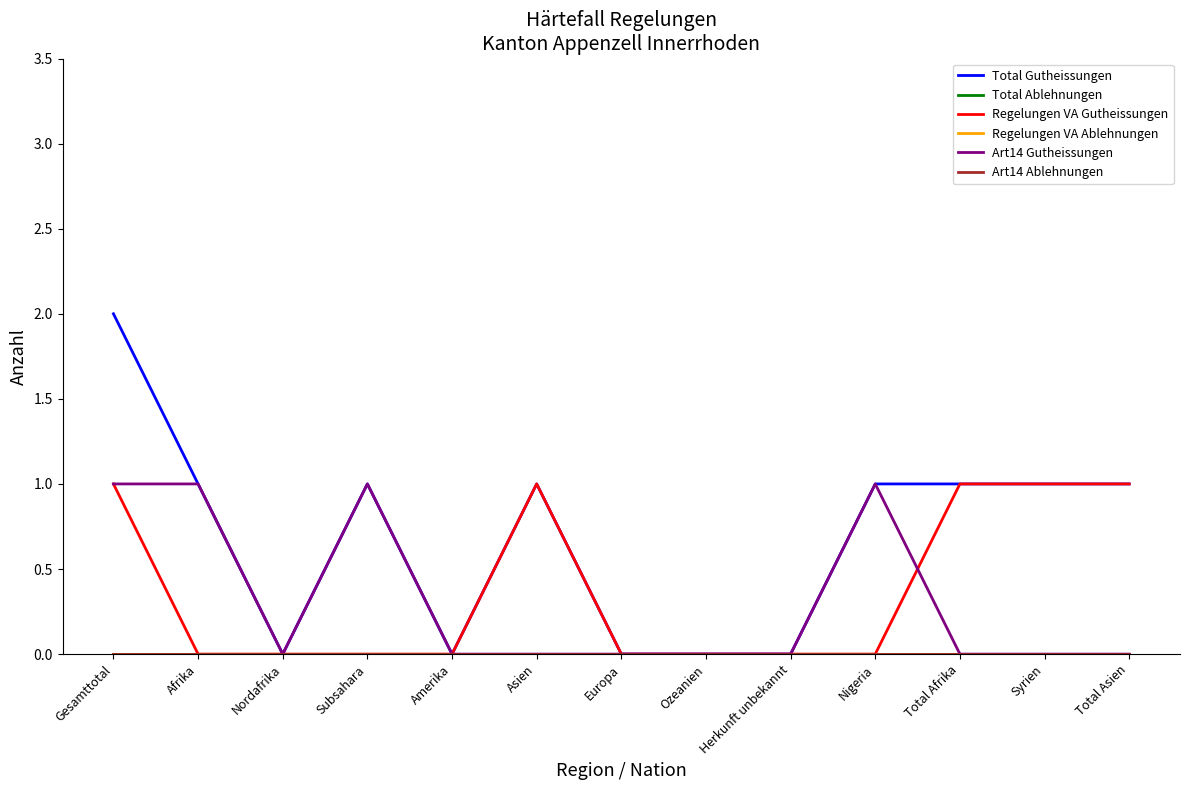

Between Subsahara and Syrien, which series saw the biggest shift?

Regelungen VA Gutheissungen